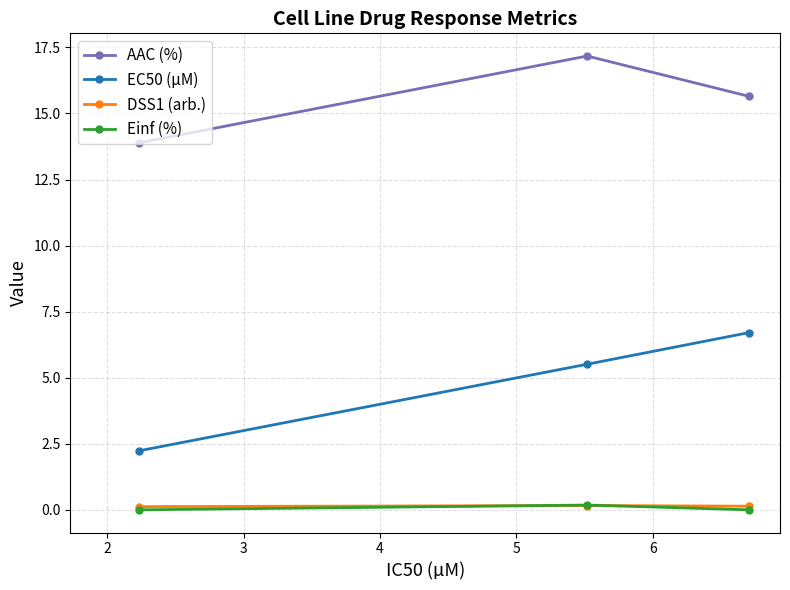

What is the value of the EC50 (µM) point at the 1st from the left?

2.2